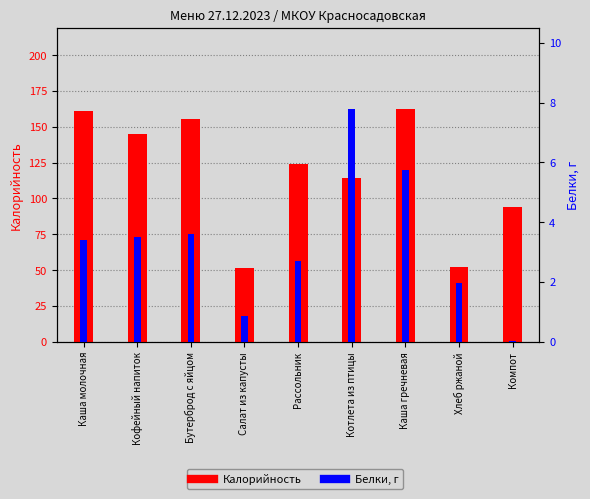

What is the difference between the Белки, г values at Кофейный напиток and Компот?

3.5